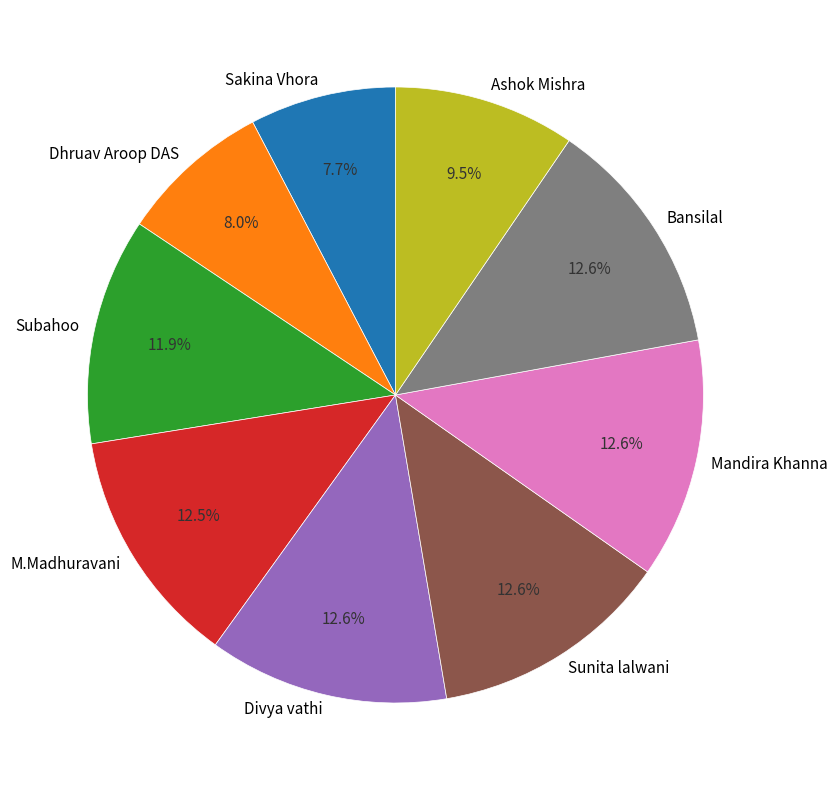

Do Sakina Vhora and Dhruav Aroop DAS together represent more than half of the pie?

No